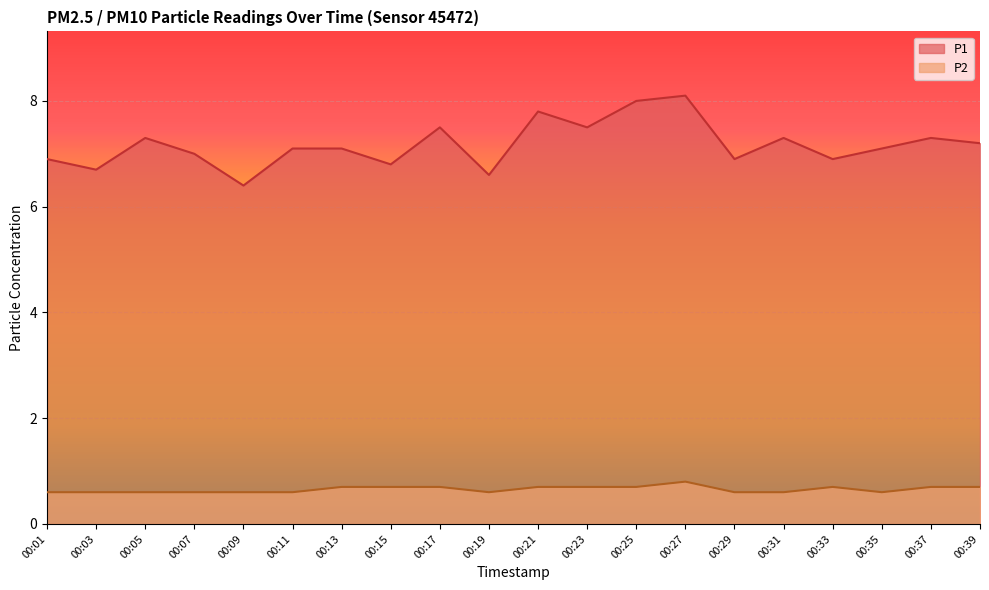

List the series in order of their overall mean, highest first.

P1, P2